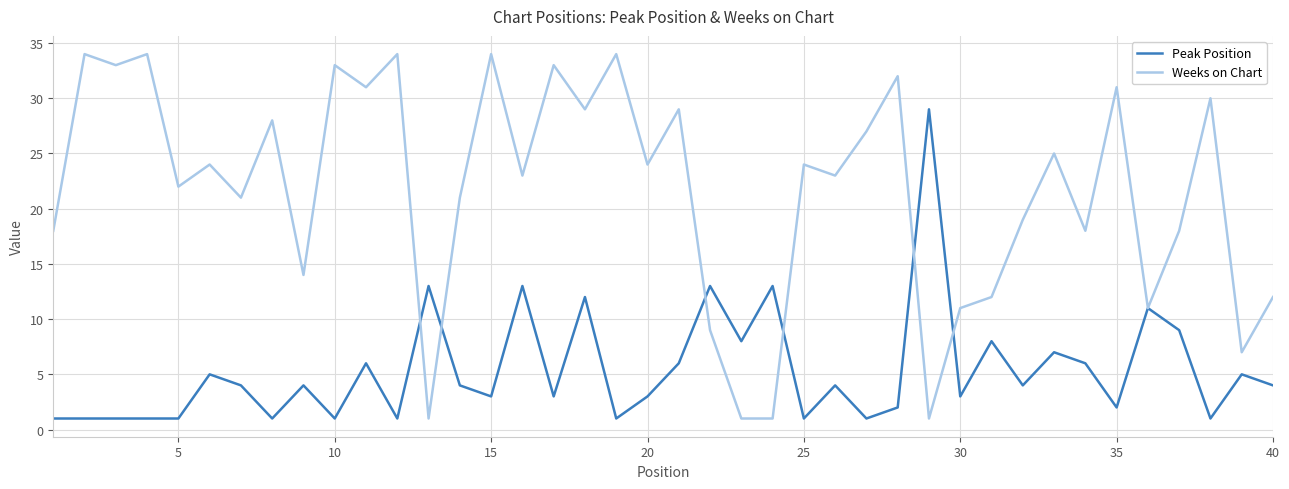

Which series has the largest total across all categories?

Weeks on Chart